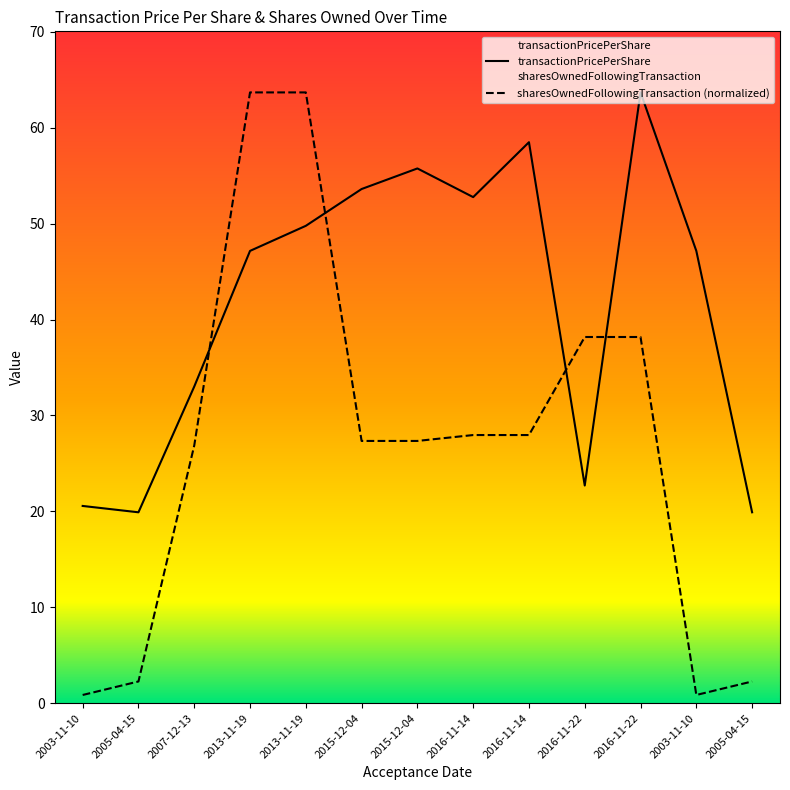

Reading right to left, list all the values displayed in this chart.

transactionPricePerShare: 19.9	47.1	63.7	22.7	58.5	52.8	55.7	53.6	49.8	47.2	33.0	19.9	20.6
sharesOwnedFollowingTransaction: 2.3	0.9	38.2	38.2	28.0	28.0	27.3	27.3	63.7	63.7	26.9	2.3	0.9